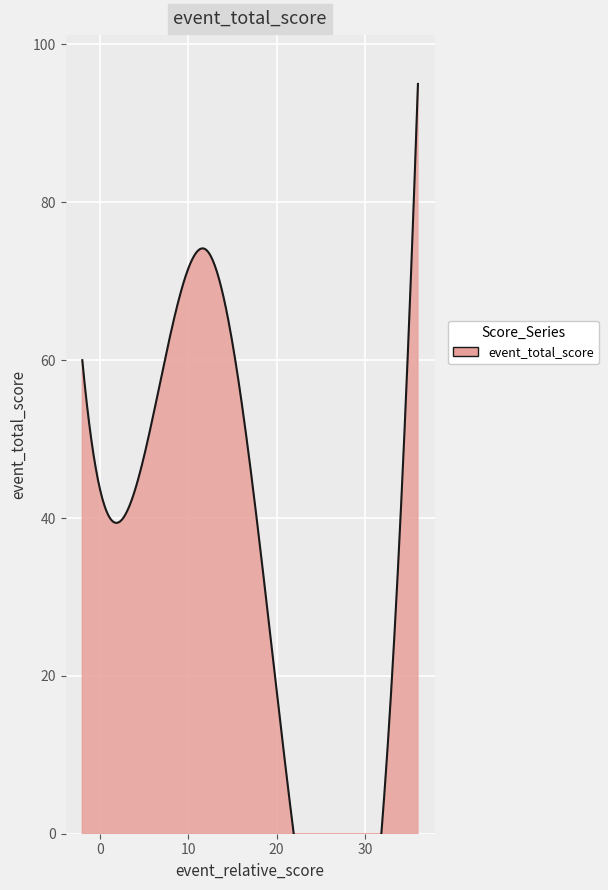

How many data points does each series have?

5